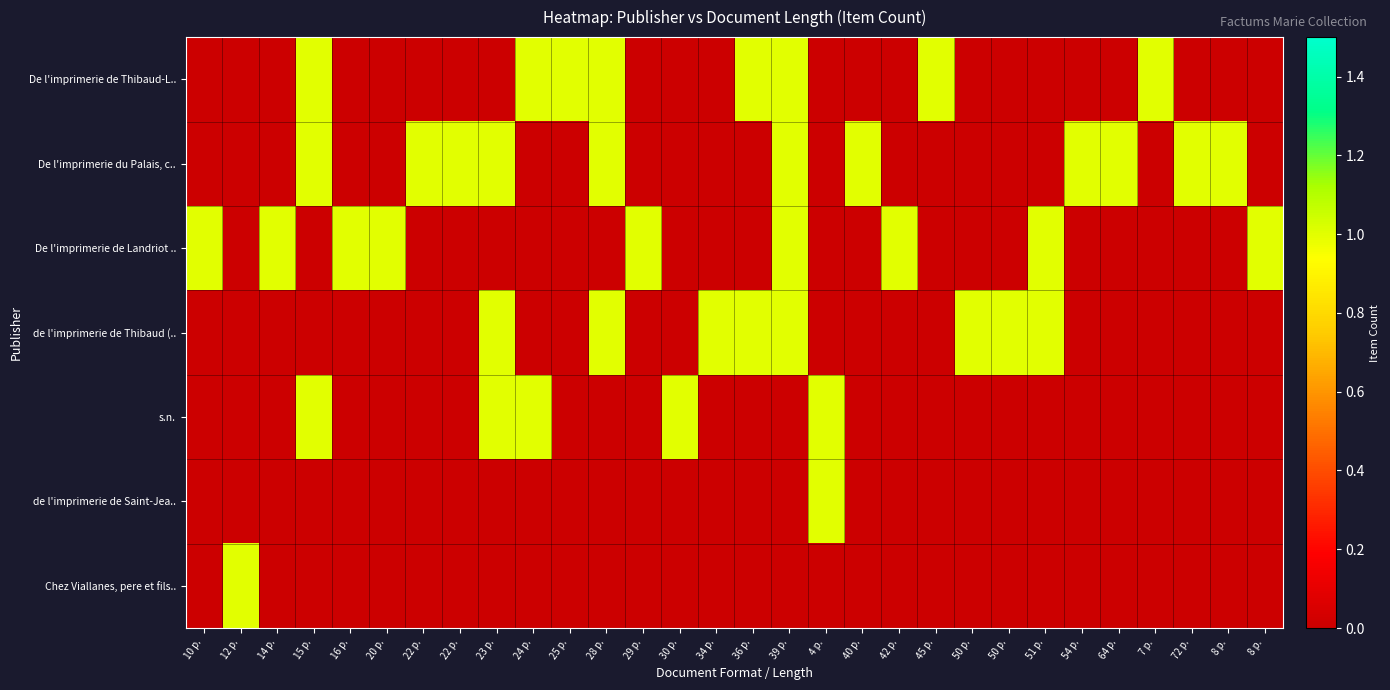

Reading right to left, transcribe all the data shown in this chart.

De l'imprimerie de Thibaud-L..: 8 p.=0	8 p.=0	72 p.=0	7 p.=1	64 p.=0	54 p.=0	51 p.=0	50 p.=0	50 p.=0	45 p.=1	42 p.=0	40 p.=0	4 p.=0	39 p.=1	36 p.=1	34 p.=0	30 p.=0	29 p.=0	28 p.=1	25 p.=1	24 p.=1	23 p.=0	22 p.=0	22 p.=0	20 p.=0	16 p.=0	15 p.=1	14 p.=0	12 p.=0	10 p.=0
De l'imprimerie du Palais, c..: 8 p.=0	8 p.=1	72 p.=1	7 p.=0	64 p.=1	54 p.=1	51 p.=0	50 p.=0	50 p.=0	45 p.=0	42 p.=0	40 p.=1	4 p.=0	39 p.=1	36 p.=0	34 p.=0	30 p.=0	29 p.=0	28 p.=1	25 p.=0	24 p.=0	23 p.=1	22 p.=1	22 p.=1	20 p.=0	16 p.=0	15 p.=1	14 p.=0	12 p.=0	10 p.=0
De l'imprimerie de Landriot ..: 8 p.=1	8 p.=0	72 p.=0	7 p.=0	64 p.=0	54 p.=0	51 p.=1	50 p.=0	50 p.=0	45 p.=0	42 p.=1	40 p.=0	4 p.=0	39 p.=1	36 p.=0	34 p.=0	30 p.=0	29 p.=1	28 p.=0	25 p.=0	24 p.=0	23 p.=0	22 p.=0	22 p.=0	20 p.=1	16 p.=1	15 p.=0	14 p.=1	12 p.=0	10 p.=1
de l'imprimerie de Thibaud (..: 8 p.=0	8 p.=0	72 p.=0	7 p.=0	64 p.=0	54 p.=0	51 p.=1	50 p.=1	50 p.=1	45 p.=0	42 p.=0	40 p.=0	4 p.=0	39 p.=1	36 p.=1	34 p.=1	30 p.=0	29 p.=0	28 p.=1	25 p.=0	24 p.=0	23 p.=1	22 p.=0	22 p.=0	20 p.=0	16 p.=0	15 p.=0	14 p.=0	12 p.=0	10 p.=0
s.n.: 8 p.=0	8 p.=0	72 p.=0	7 p.=0	64 p.=0	54 p.=0	51 p.=0	50 p.=0	50 p.=0	45 p.=0	42 p.=0	40 p.=0	4 p.=1	39 p.=0	36 p.=0	34 p.=0	30 p.=1	29 p.=0	28 p.=0	25 p.=0	24 p.=1	23 p.=1	22 p.=0	22 p.=0	20 p.=0	16 p.=0	15 p.=1	14 p.=0	12 p.=0	10 p.=0
de l'imprimerie de Saint-Jea..: 8 p.=0	8 p.=0	72 p.=0	7 p.=0	64 p.=0	54 p.=0	51 p.=0	50 p.=0	50 p.=0	45 p.=0	42 p.=0	40 p.=0	4 p.=1	39 p.=0	36 p.=0	34 p.=0	30 p.=0	29 p.=0	28 p.=0	25 p.=0	24 p.=0	23 p.=0	22 p.=0	22 p.=0	20 p.=0	16 p.=0	15 p.=0	14 p.=0	12 p.=0	10 p.=0
Chez Viallanes, pere et fils..: 8 p.=0	8 p.=0	72 p.=0	7 p.=0	64 p.=0	54 p.=0	51 p.=0	50 p.=0	50 p.=0	45 p.=0	42 p.=0	40 p.=0	4 p.=0	39 p.=0	36 p.=0	34 p.=0	30 p.=0	29 p.=0	28 p.=0	25 p.=0	24 p.=0	23 p.=0	22 p.=0	22 p.=0	20 p.=0	16 p.=0	15 p.=0	14 p.=0	12 p.=1	10 p.=0